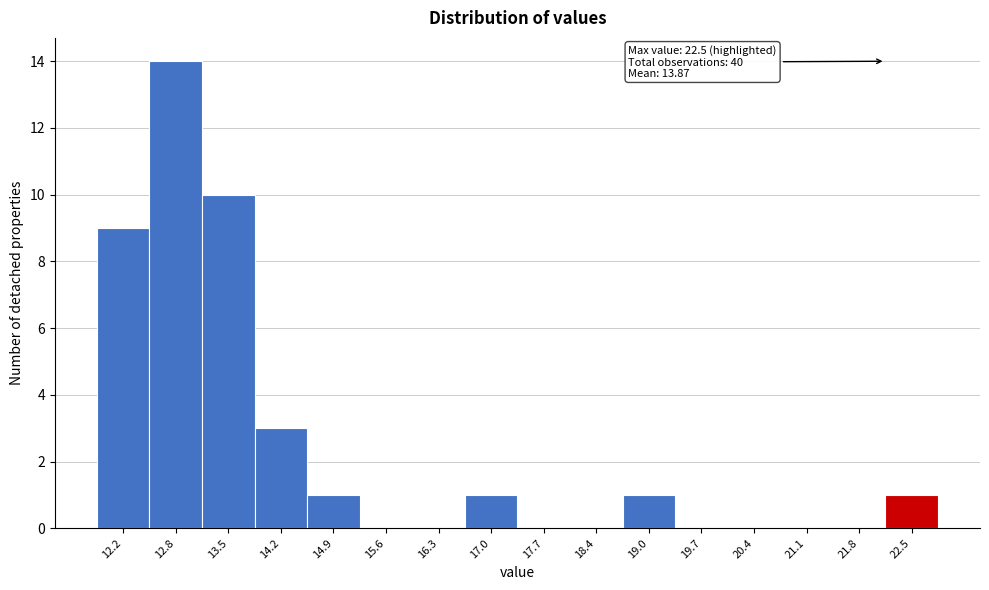

Reading left to right, extract all data points from this chart.

12.2=9	12.8=14	13.5=10	14.2=3	14.9=1	15.6=0	16.3=0	17.0=1	17.7=0	18.4=0	19.0=1	19.7=0	20.4=0	21.1=0	21.8=0	22.5=1